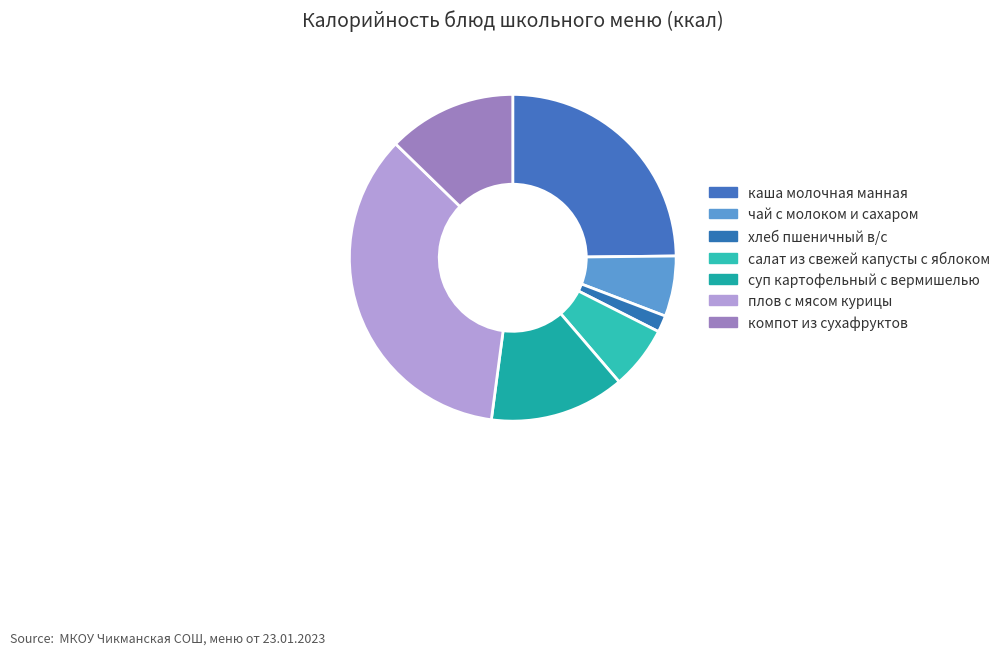

Count the number of slices in the pie.

7